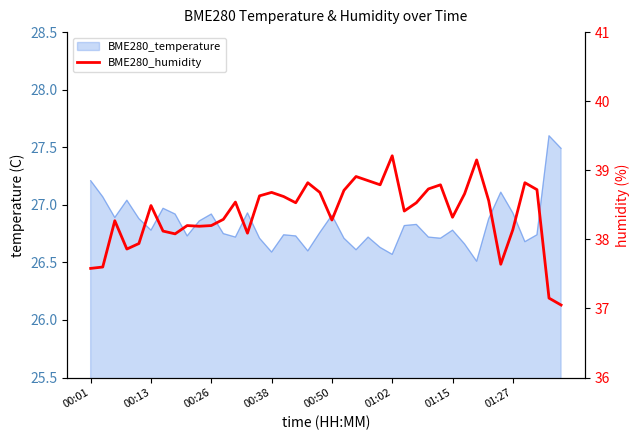

The value at 00:50 is 14.7. True or false?

False